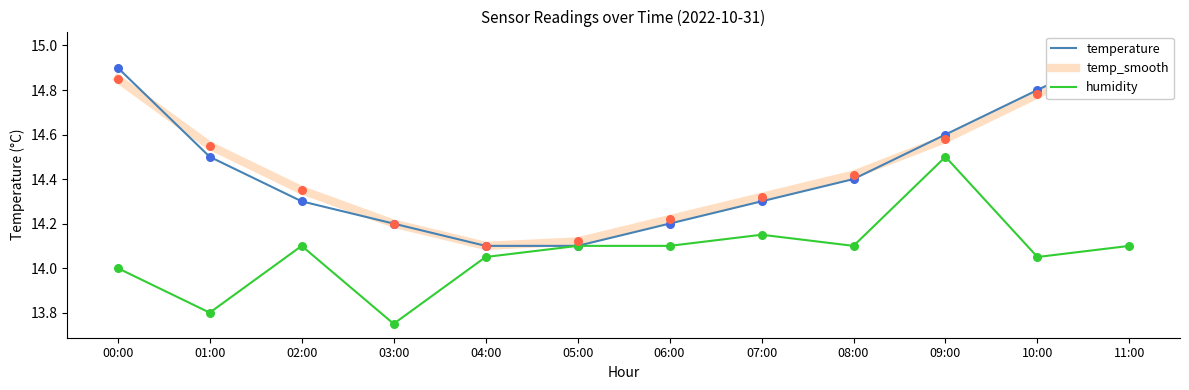

Which series has the widest spread of Y values?

temperature